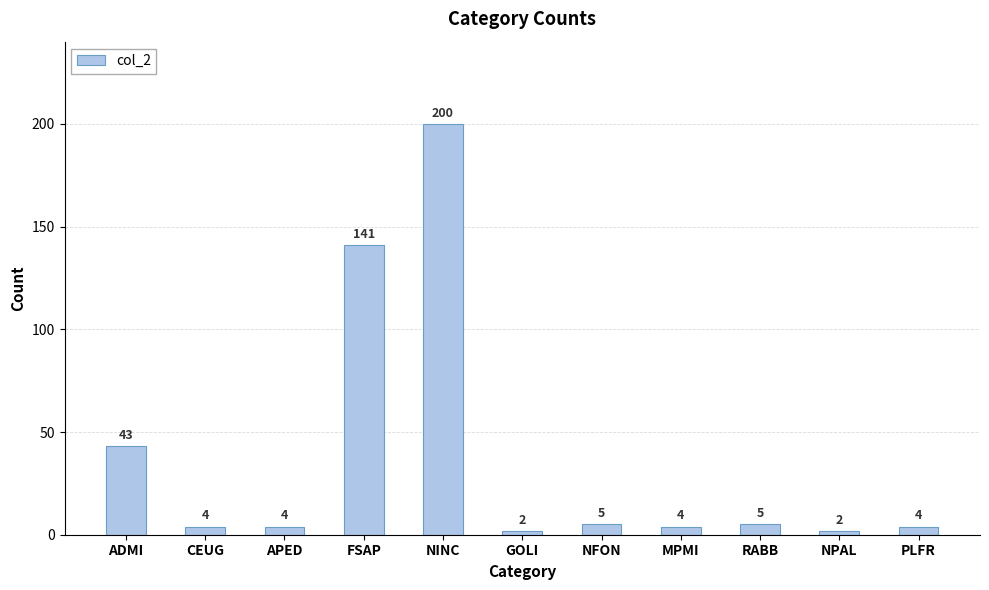

What is the label of the 4th bar from the left?

FSAP